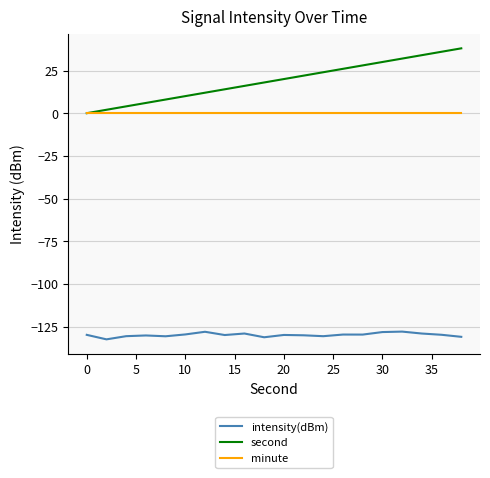

Which series has the widest spread of values?

second